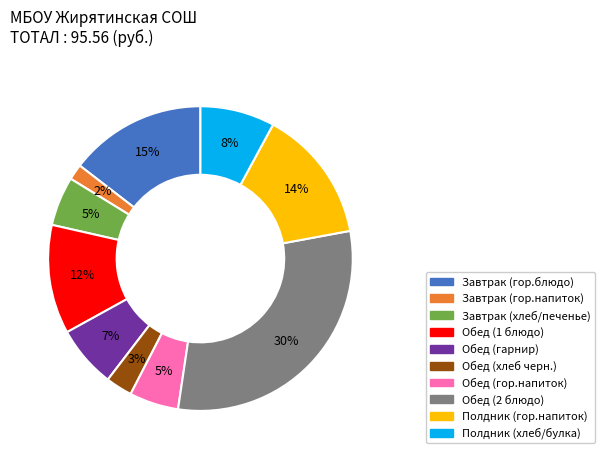

How many slices are in this pie chart?

10